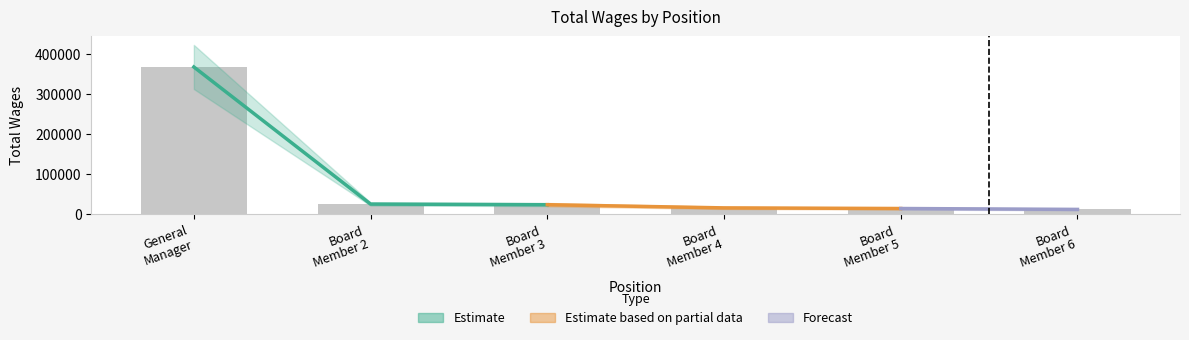

How many bars are there in total?

6